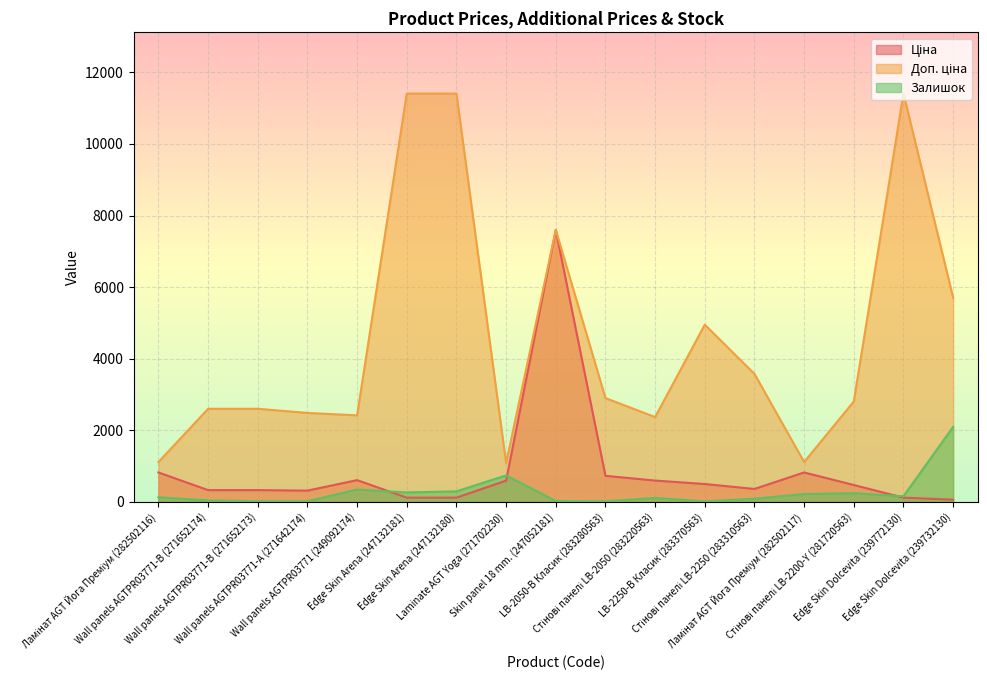

How many lines are shown in the chart?

3